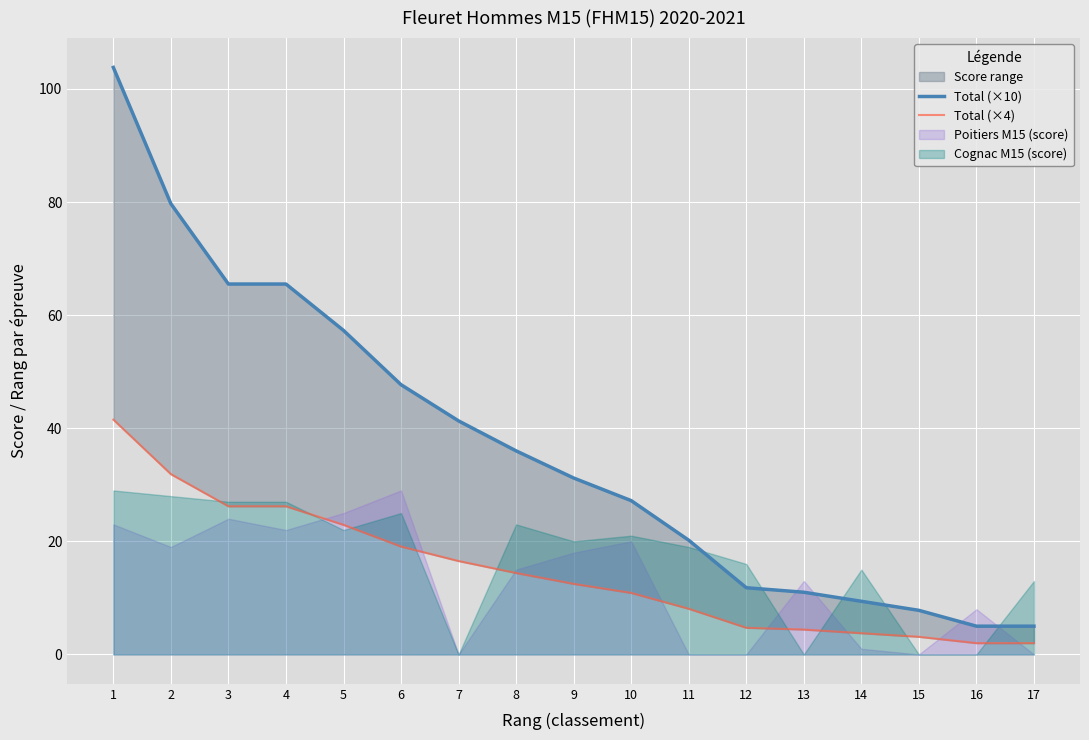

Which has a higher value, 2 or 8?

2